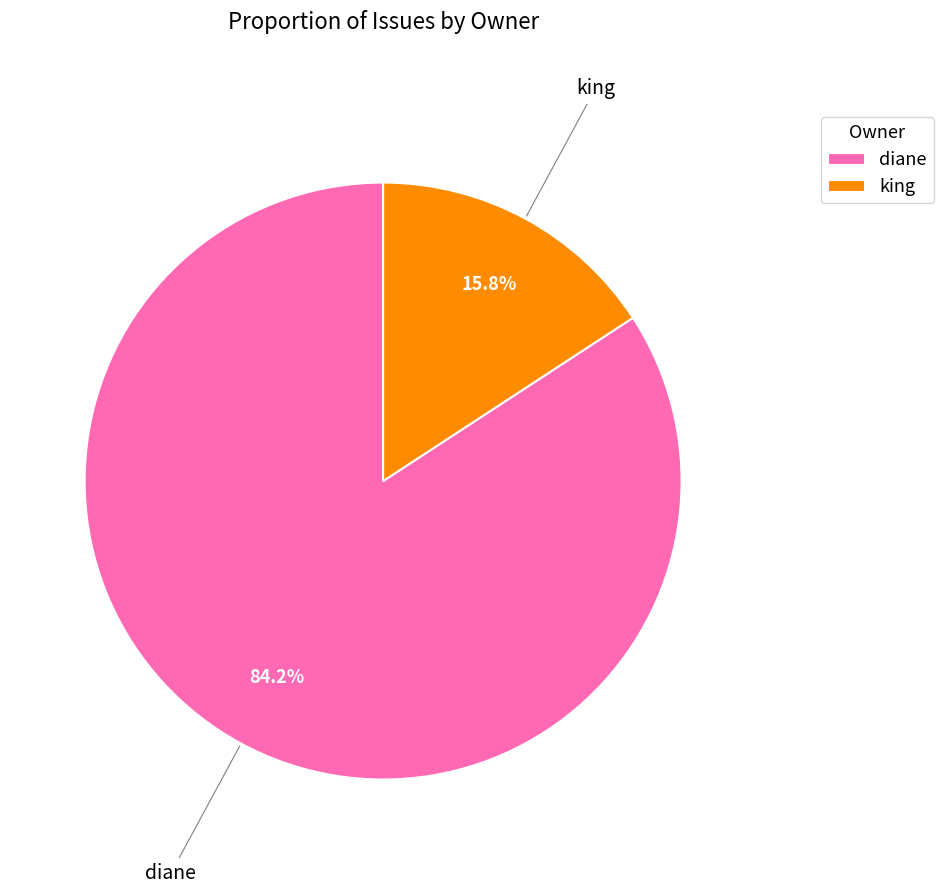

What is the largest slice in the pie chart?

diane